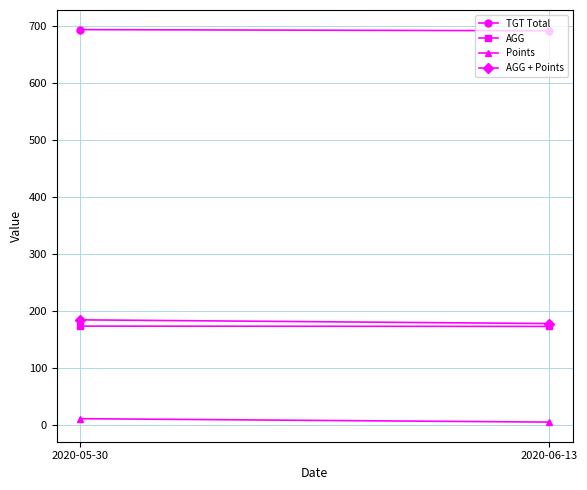

At which label is TGT Total closest to 692?

2020-05-30